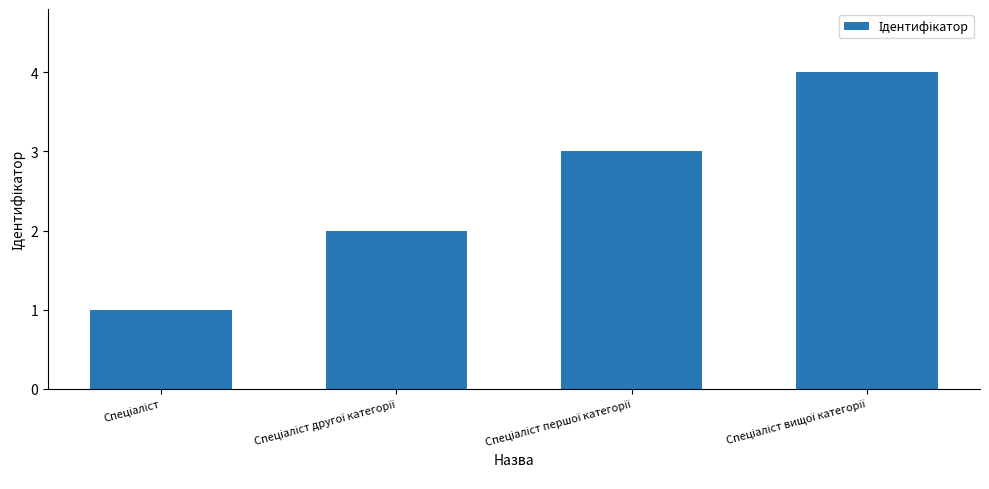

What is the sum of all values?

10